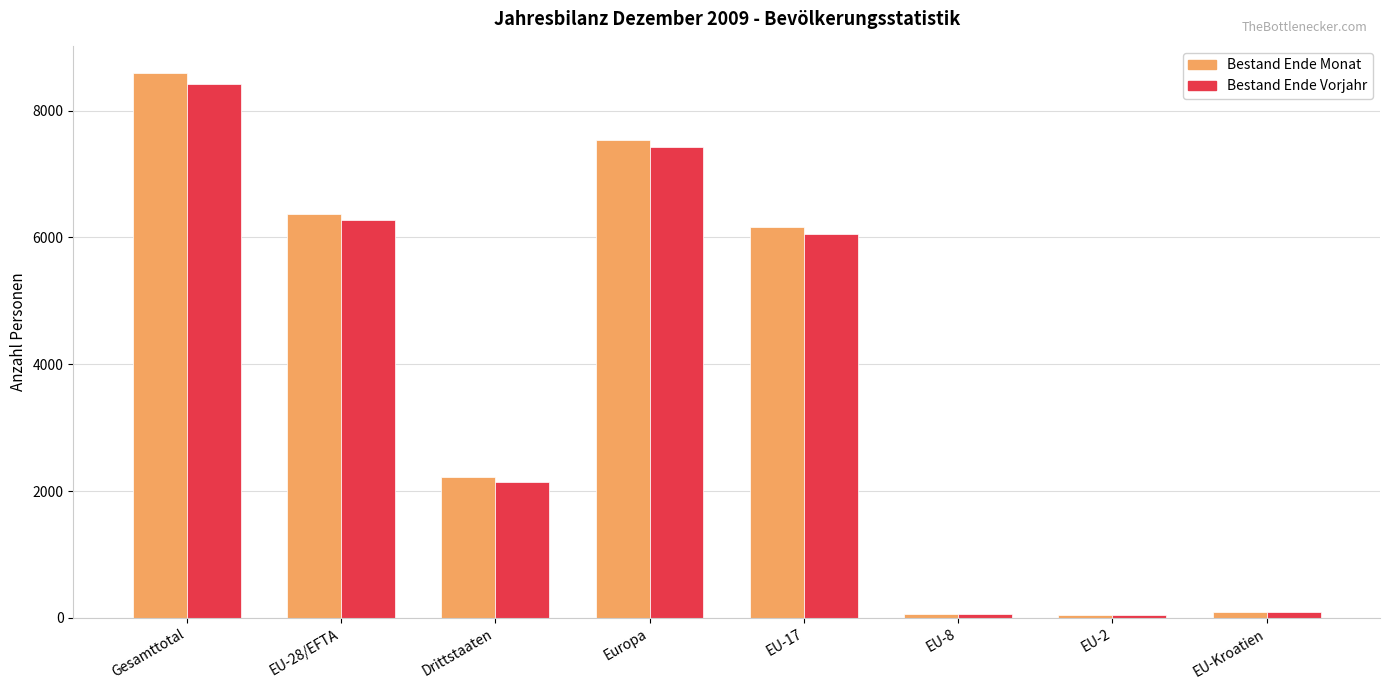

Is the value of Bestand Ende Vorjahr at EU-17 greater than the value of Bestand Ende Monat at Europa?

No